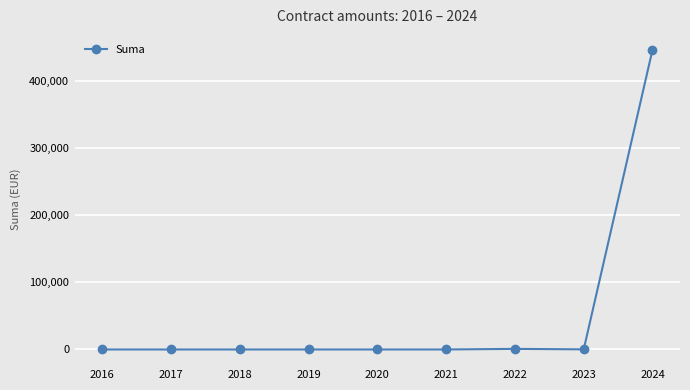

What is the value of the 9th point from the left?

446137.3